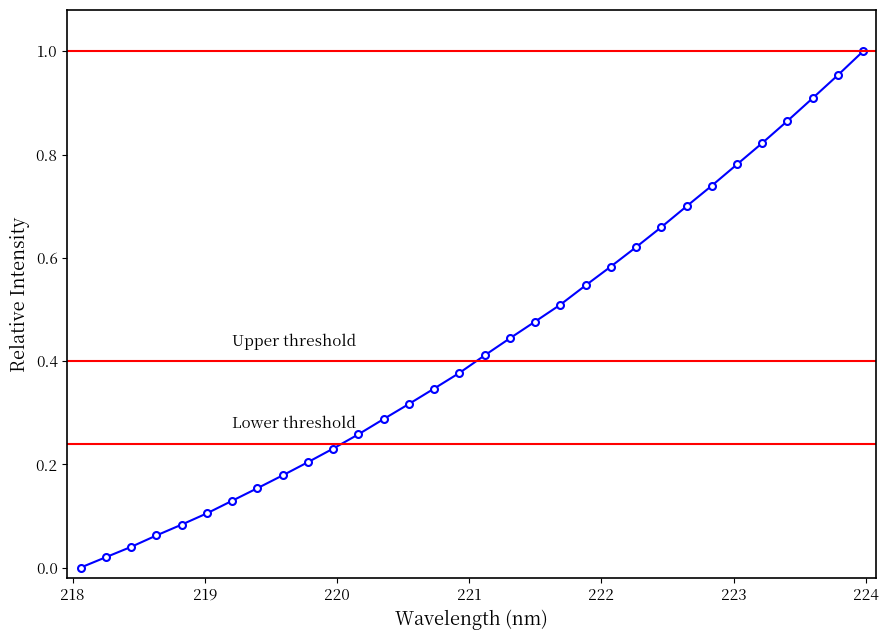

True or false: the data has more than 2 interior local peaks.

False